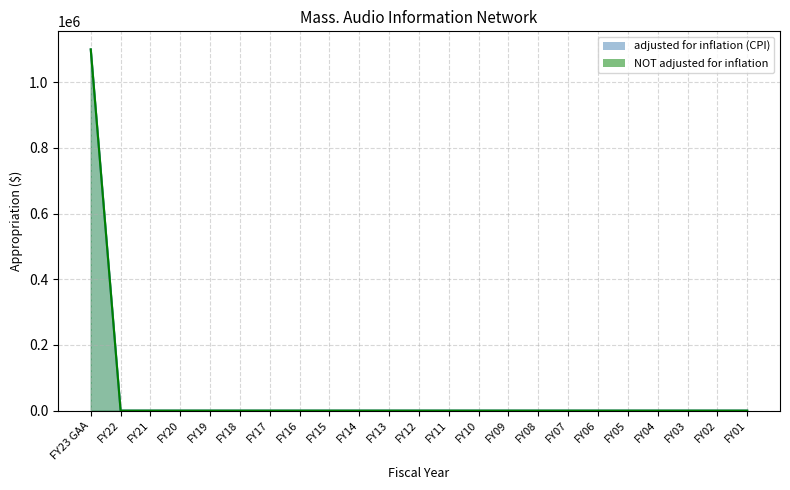

What is the sum of all NOT adjusted for inflation values?

1100000